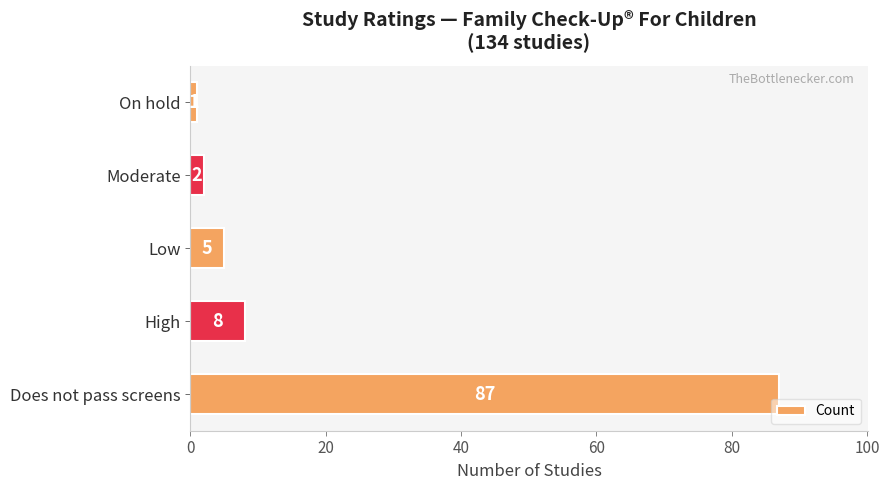

What is the change in value from Does not pass screens to Low?

-82